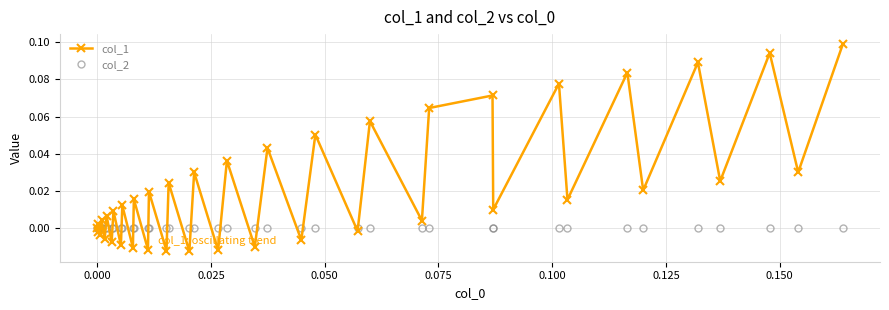

How many interior local peaks does the col_1 series have?

18